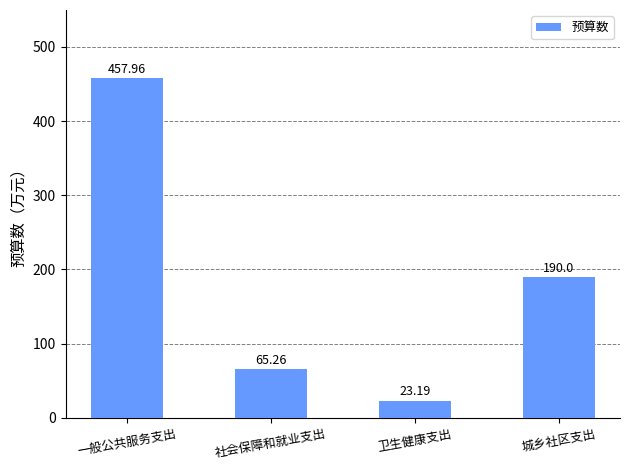

How many data points are less than 190?

2